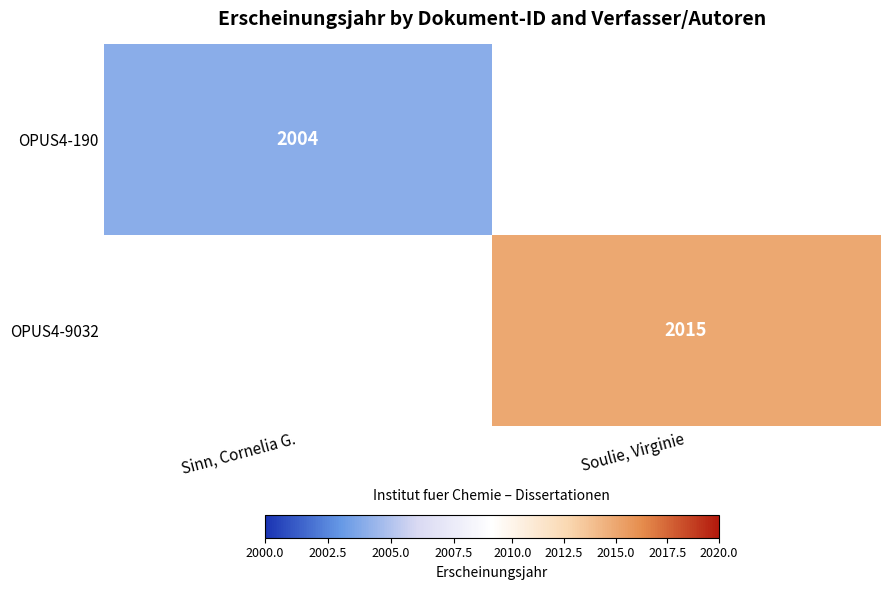

Is it true that OPUS4-190 equals 1092 at Sinn, Cornelia G.?

False